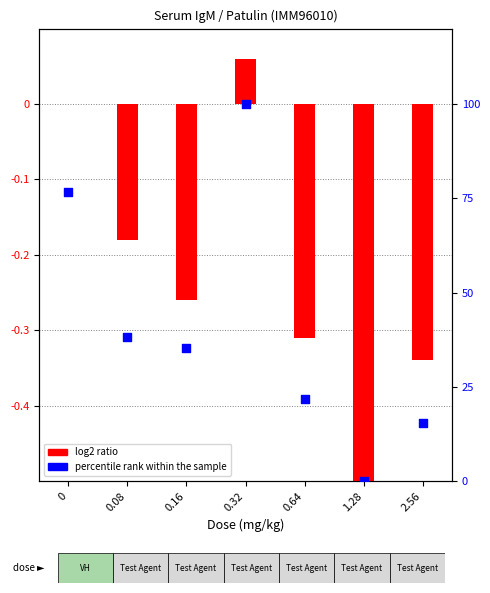

At how many categories does at least one series exceed 59?

2